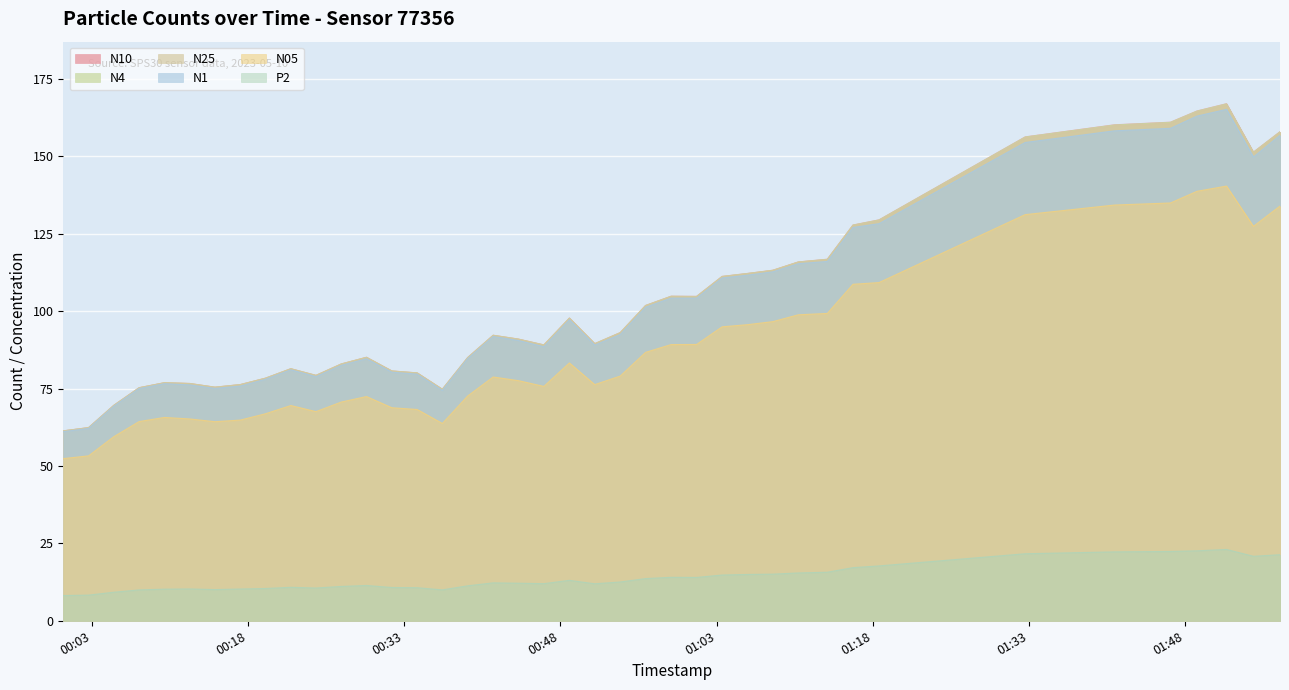

How many data points does each series have?

40